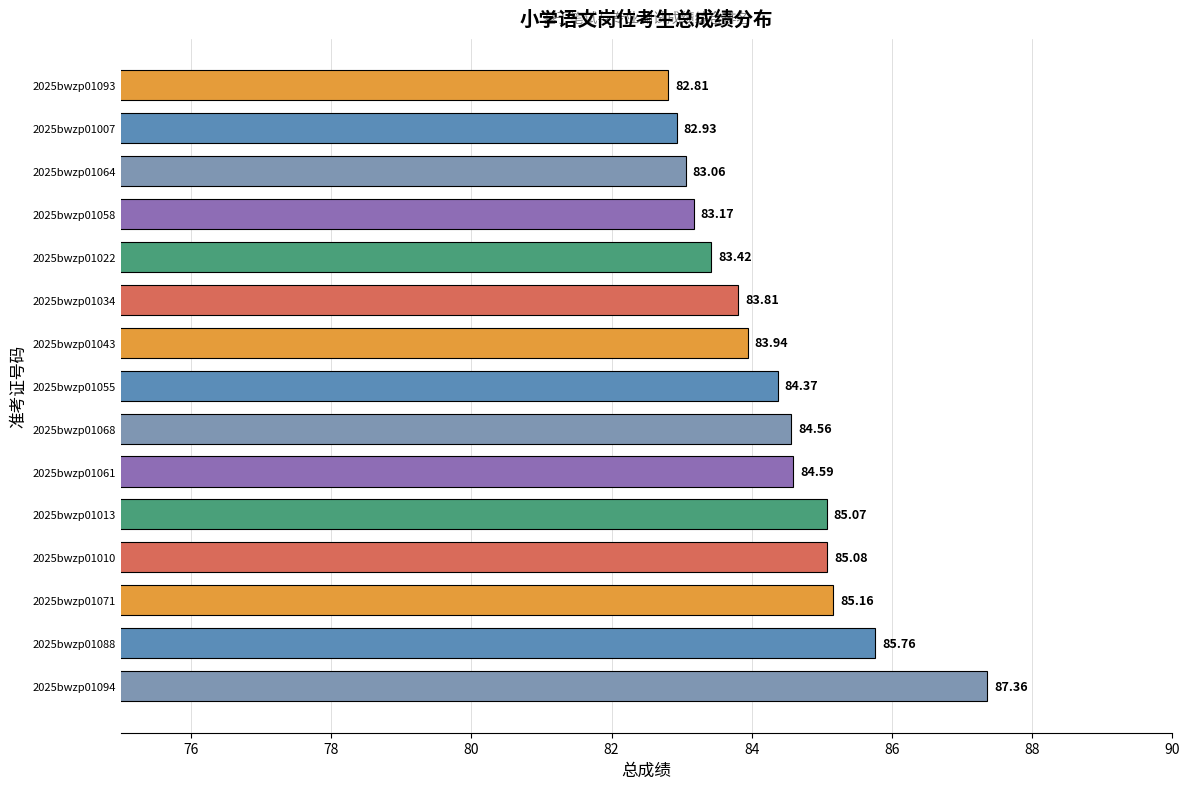

Rank the categories by value from highest to lowest.

2025bwzp01094, 2025bwzp01088, 2025bwzp01071, 2025bwzp01010, 2025bwzp01013, 2025bwzp01061, 2025bwzp01068, 2025bwzp01055, 2025bwzp01043, 2025bwzp01034, 2025bwzp01022, 2025bwzp01058, 2025bwzp01064, 2025bwzp01007, 2025bwzp01093